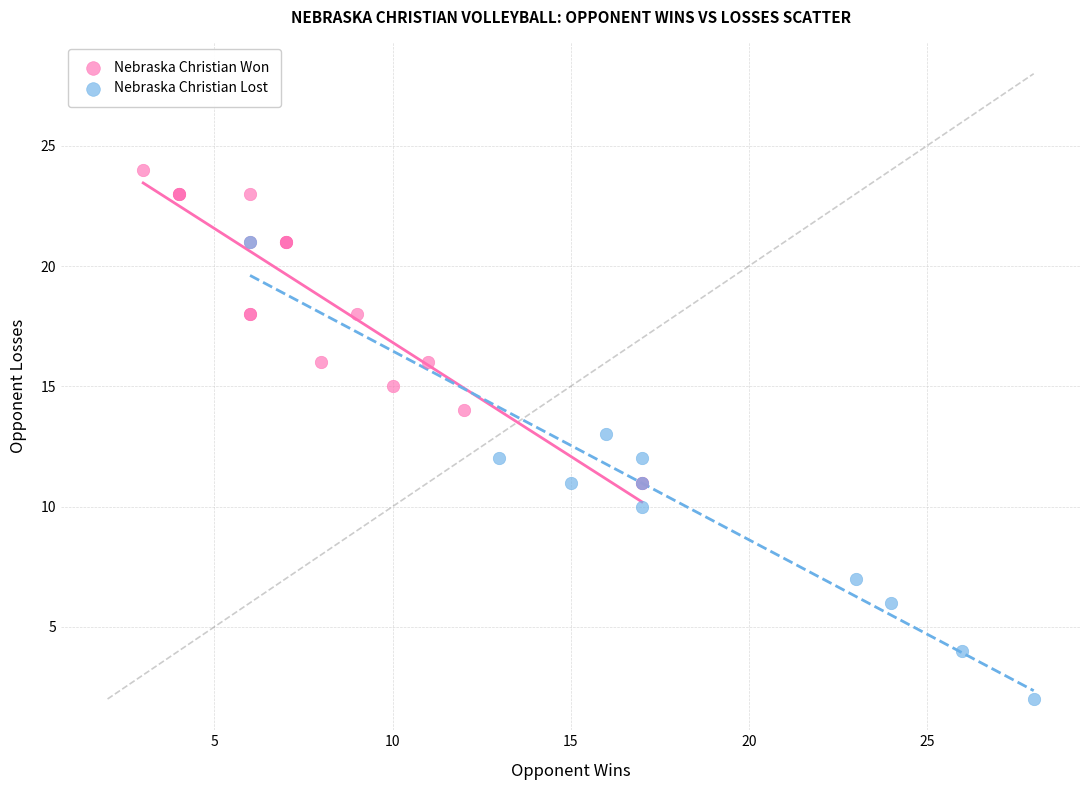

Which series reaches the maximum Y coordinate?

Nebraska Christian Won